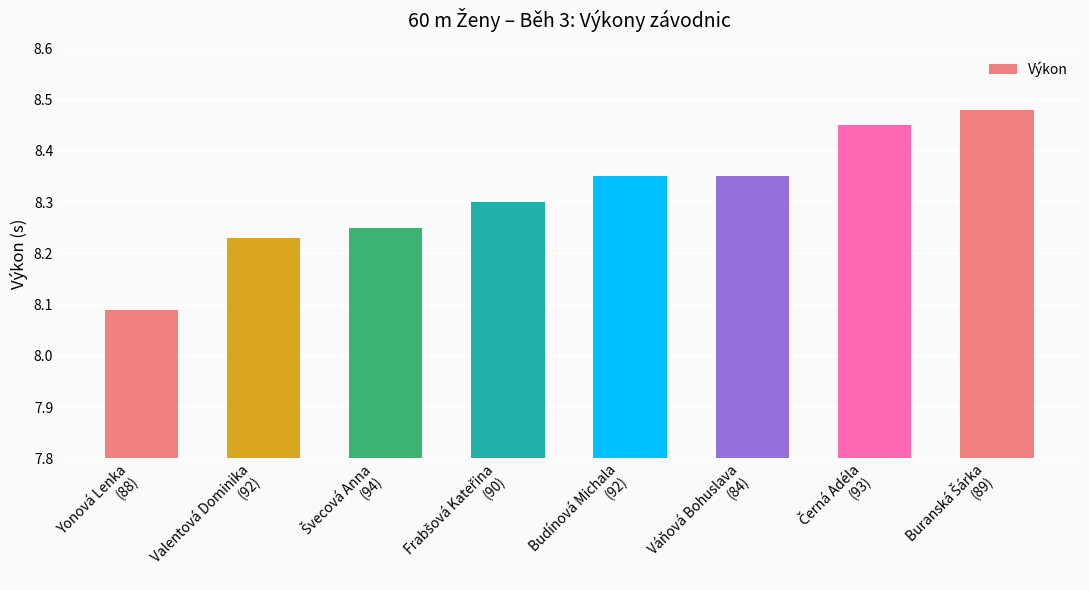

The chart shows a value of 8.3 at Budínová Michala
(92). True or false?

True